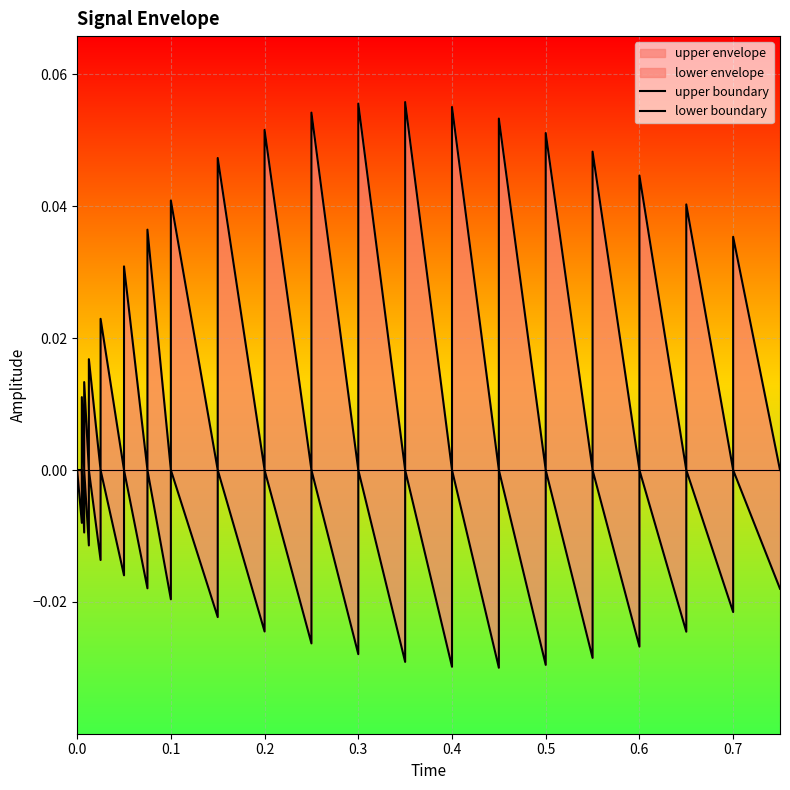

Is it true that lower boundary equals 0.0 at 36?

False